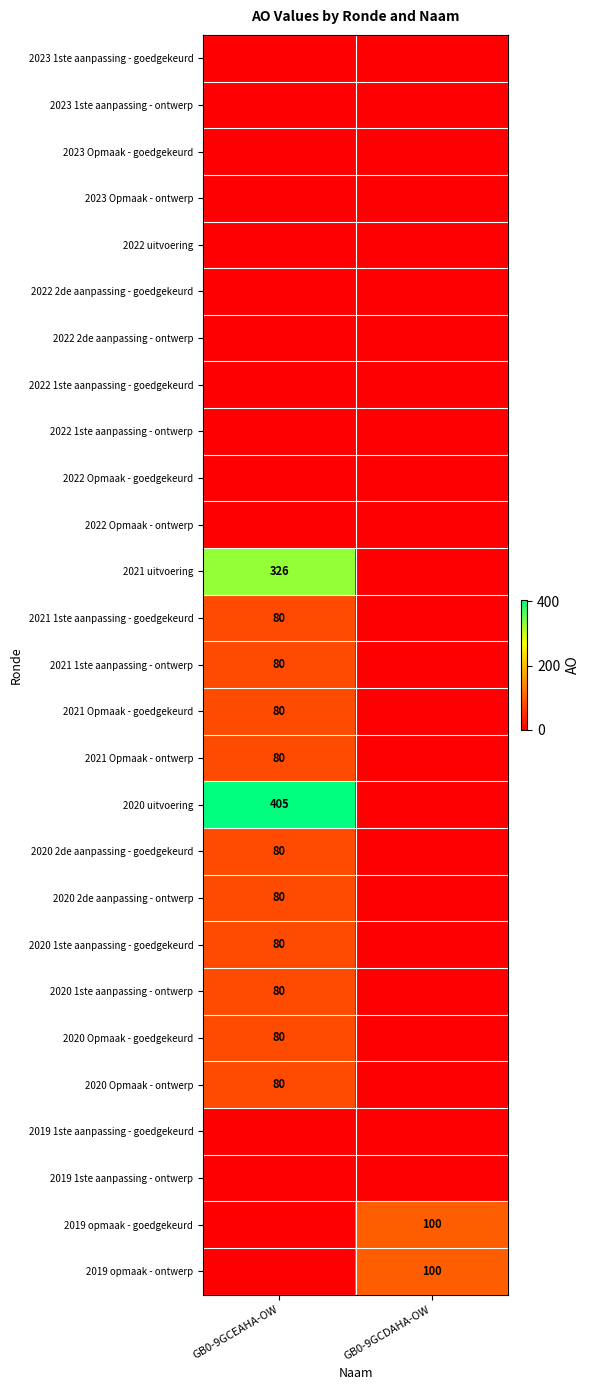

What is the maximum value shown in the chart?

405